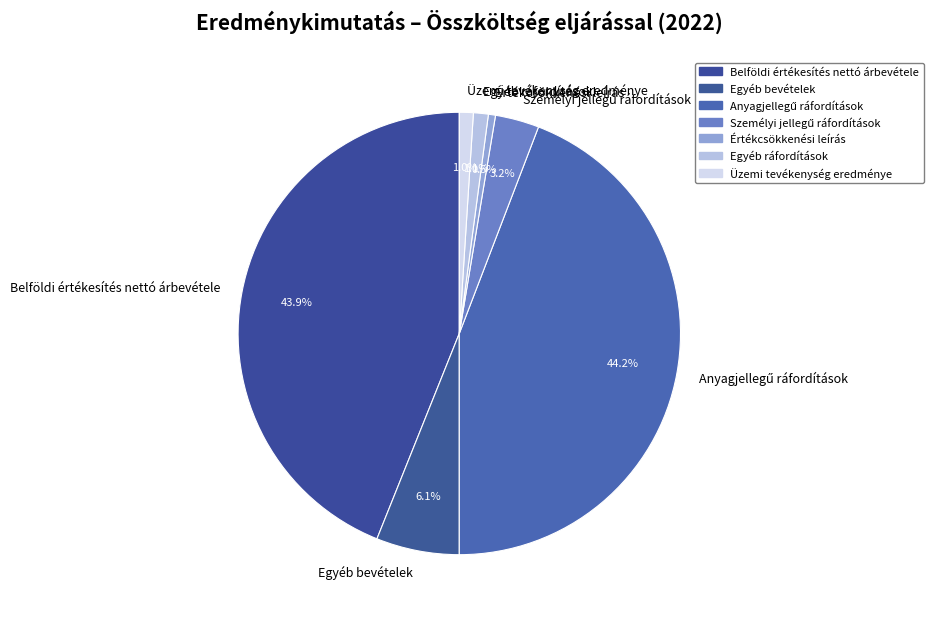

How many slices are in this pie chart?

7